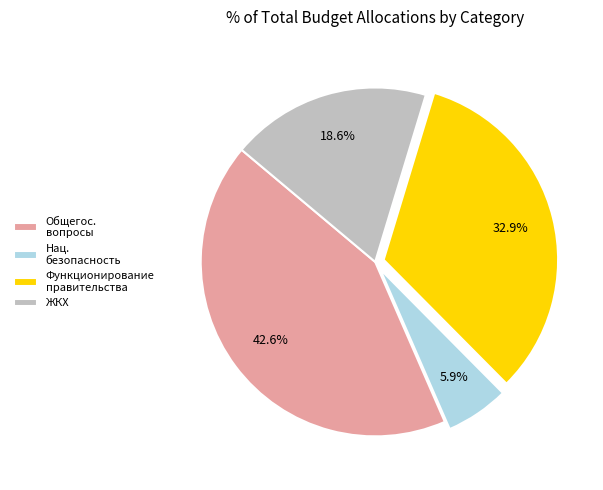

Which slice is the largest?

Общегос. вопросы